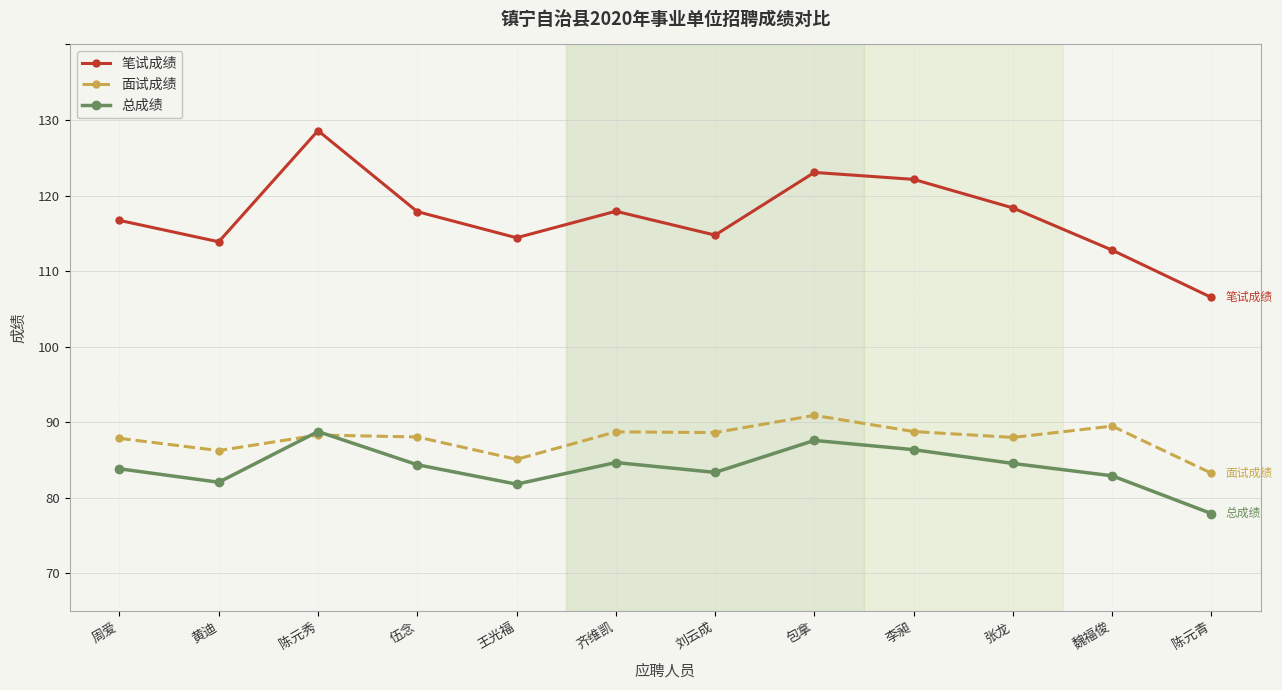

What is the label of the 12th point from the left?

陈元青